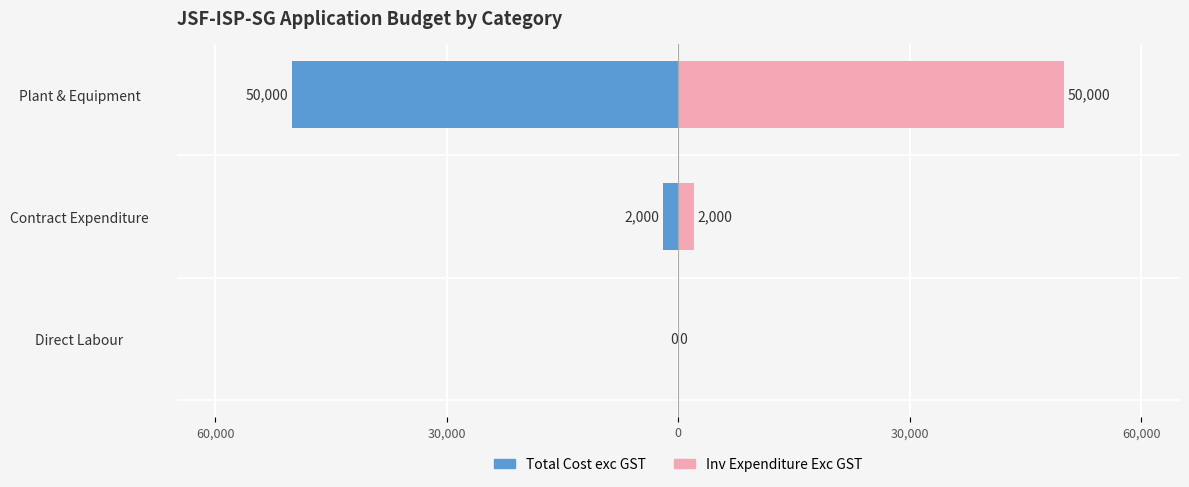

How many bars are there in total?

6